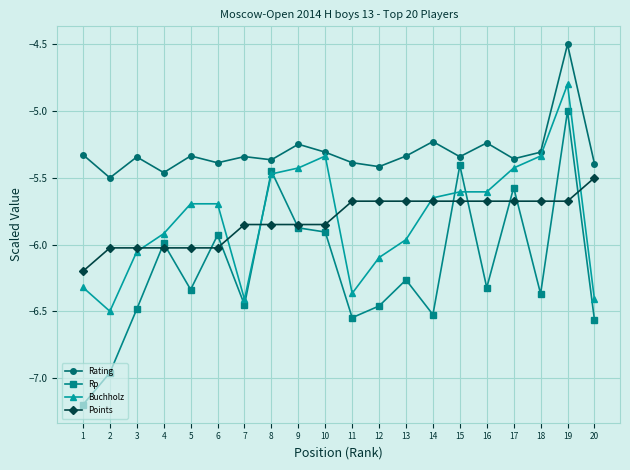

How many lines are shown in the chart?

4